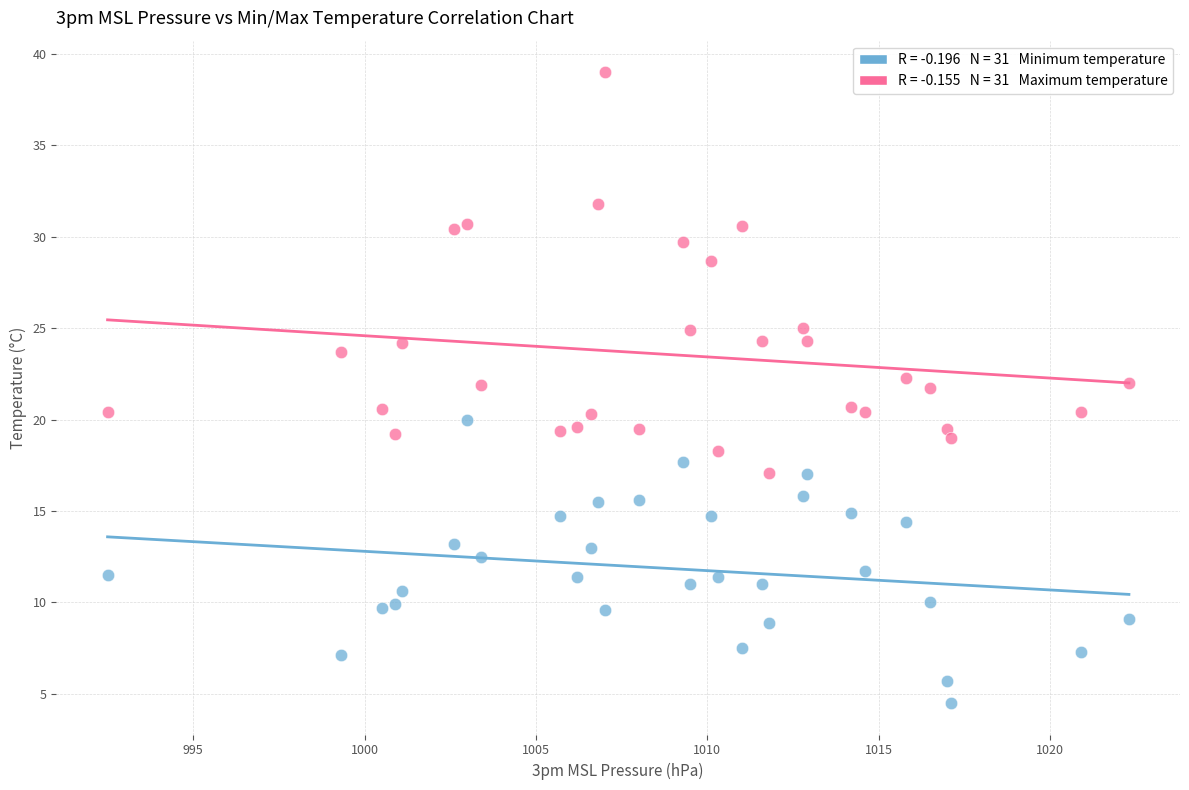

Across all data points, what is the range of X values (max minus min)?

29.8